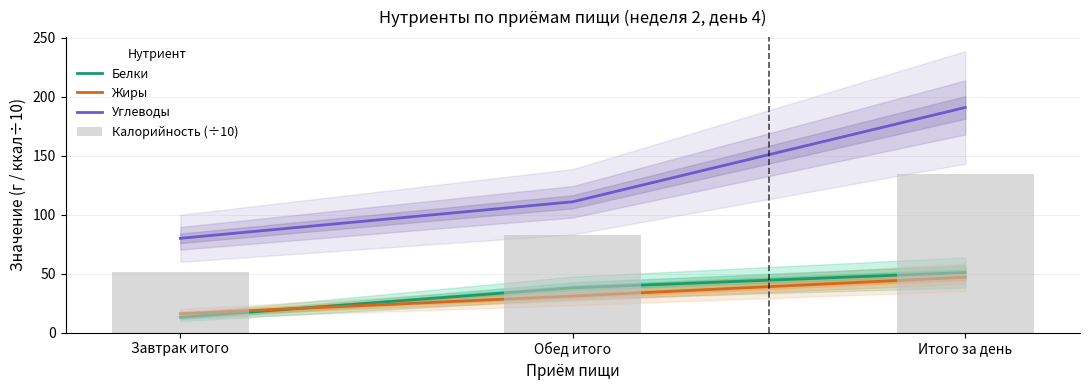

What is the label of the 2nd bar from the right?

Обед итого